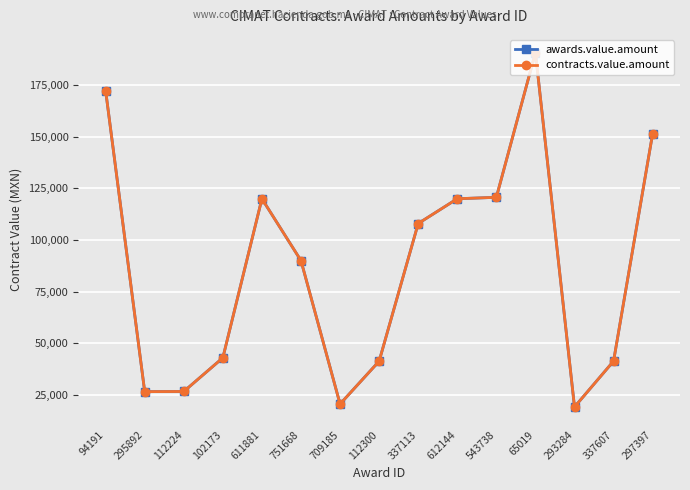

Is this an area chart (filled region under the line)?

No